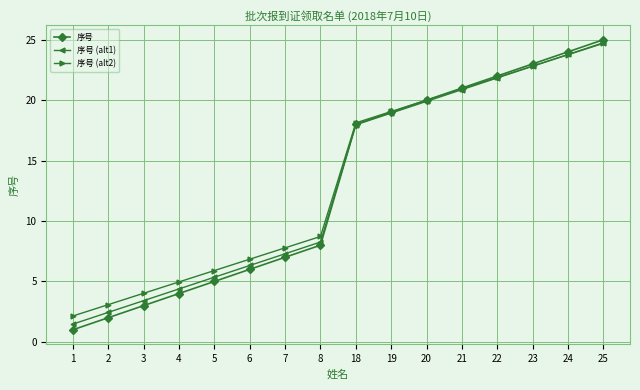

Is the value of 序号 (alt1) at 20 greater than the value of 序号 at 21?

No